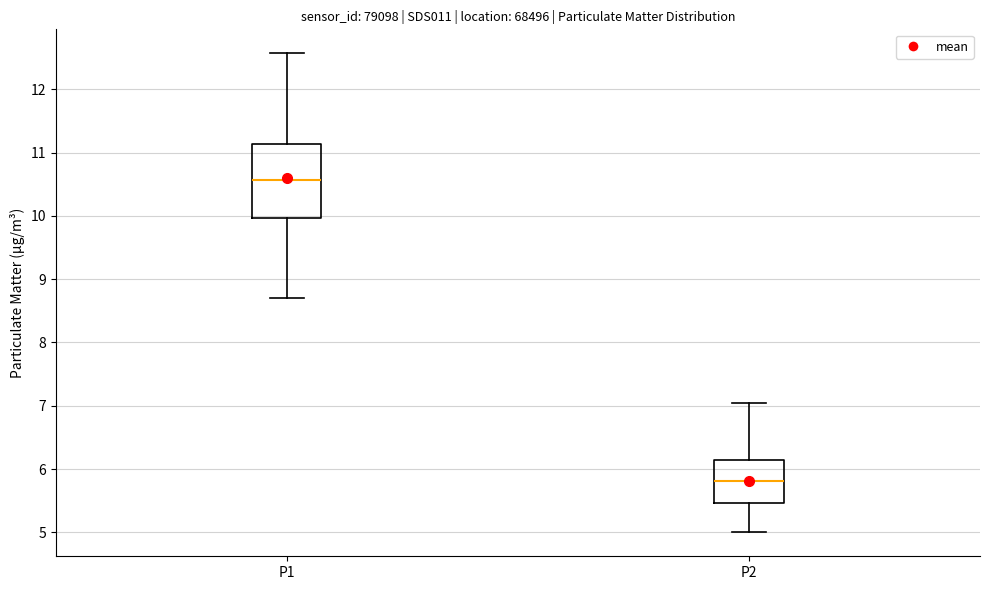

Comparing the boxes themselves (not the whiskers), which one is the tallest?

P1